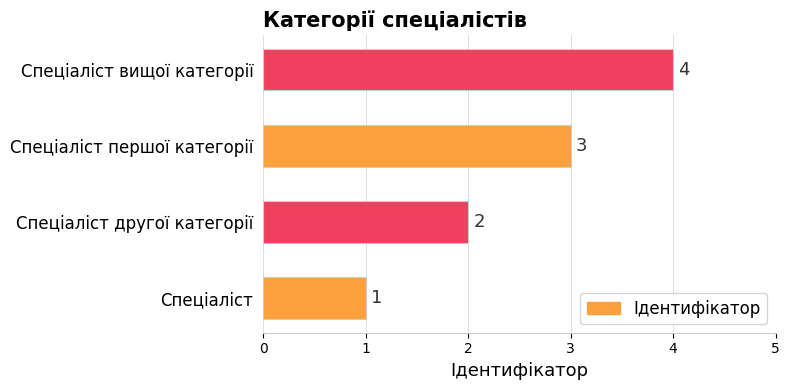

What is the maximum value shown in the chart?

4